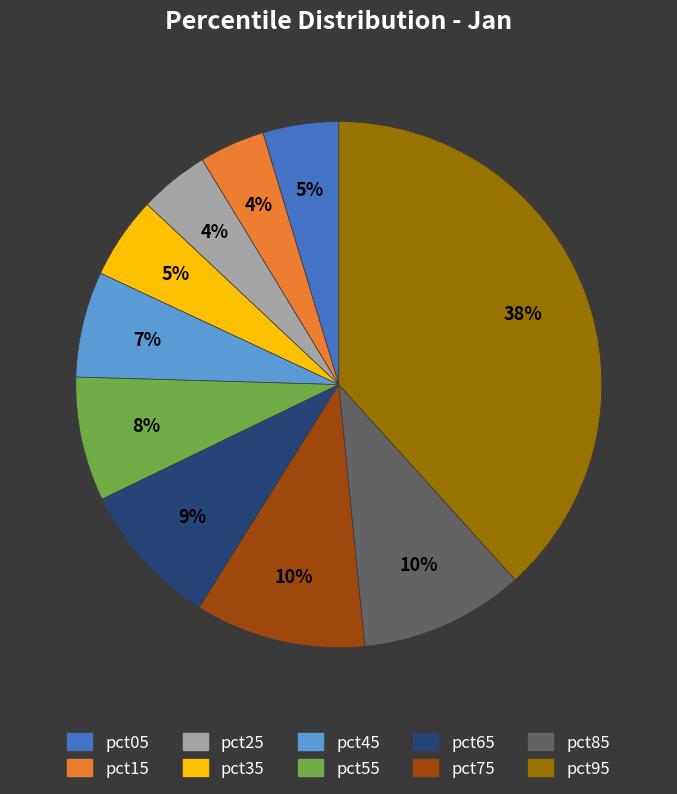

Which category has the biggest portion of the pie?

pct95